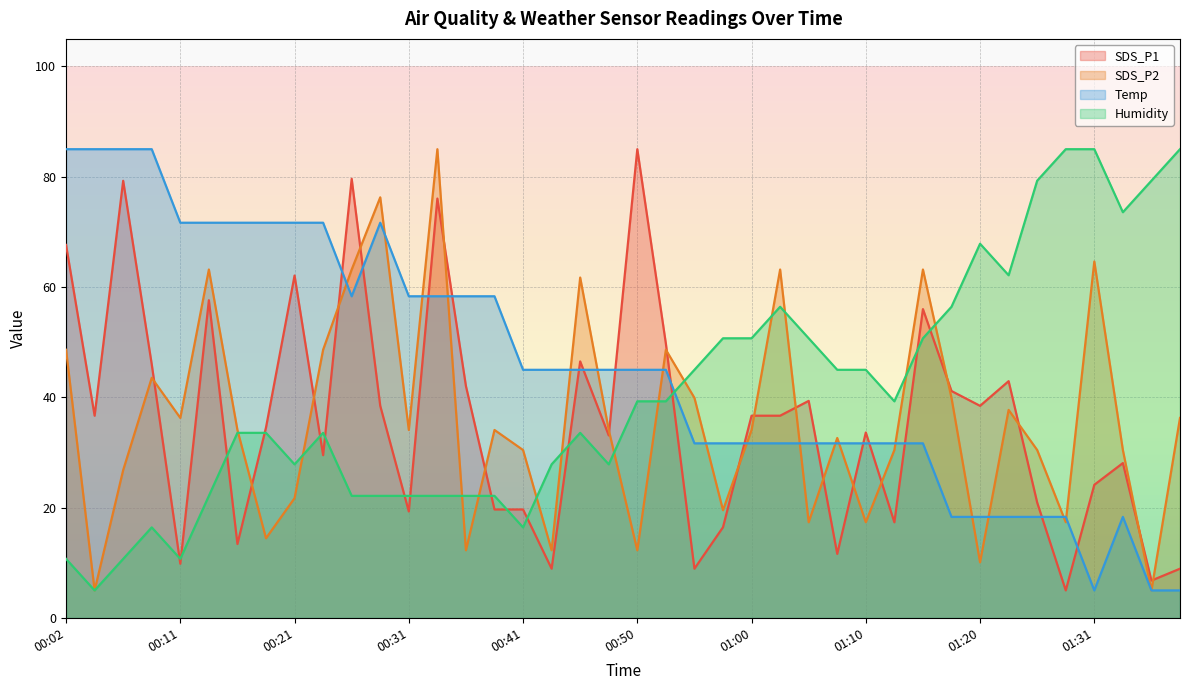

What is the sum of all SDS_P2 values?

1436.4